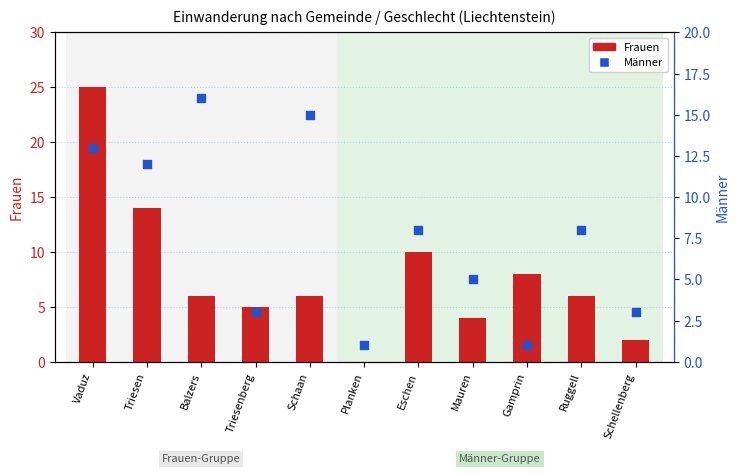

Which series has the largest Y range (max minus min)?

Frauen